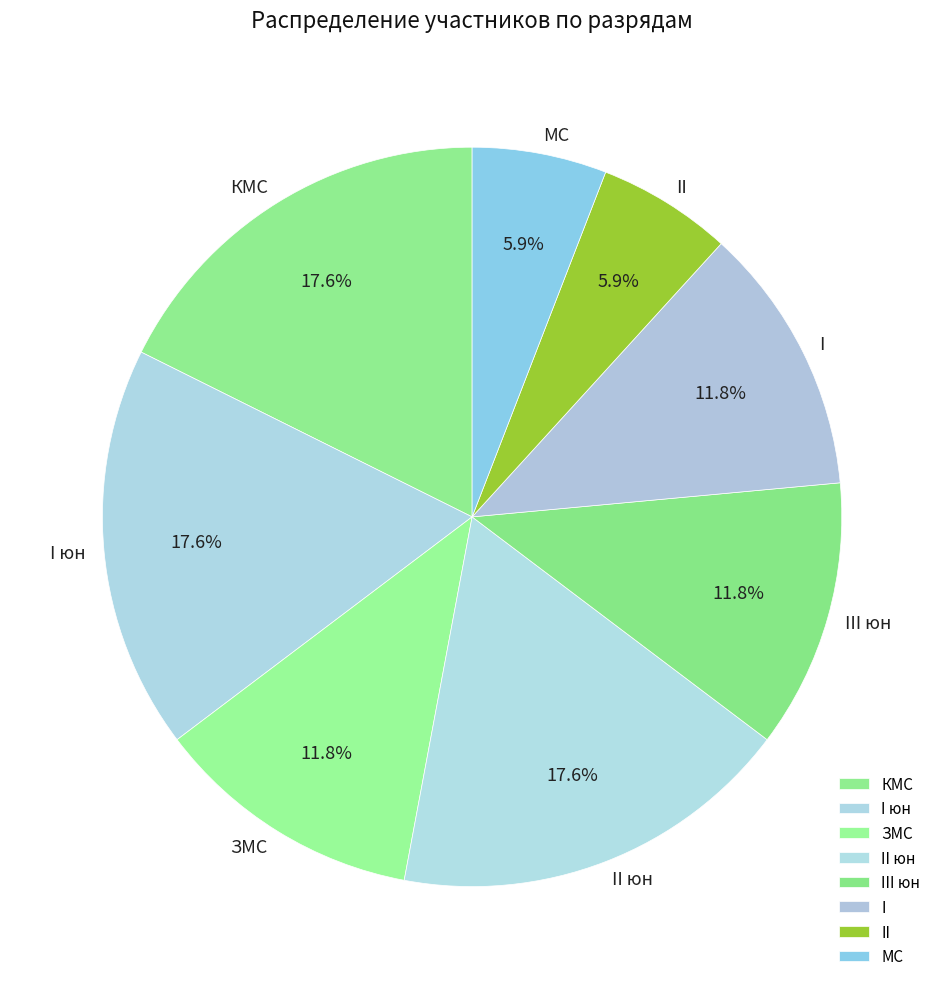

How many segments does this pie chart have?

8